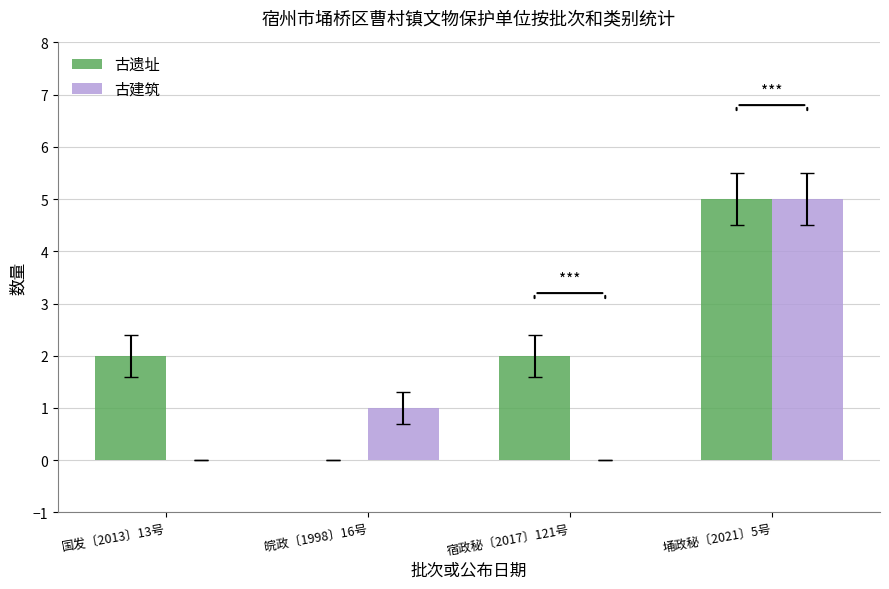

Reading right to left, transcribe all the data shown in this chart.

古遗址: 5	2	0	2
古建筑: 5	0	1	0